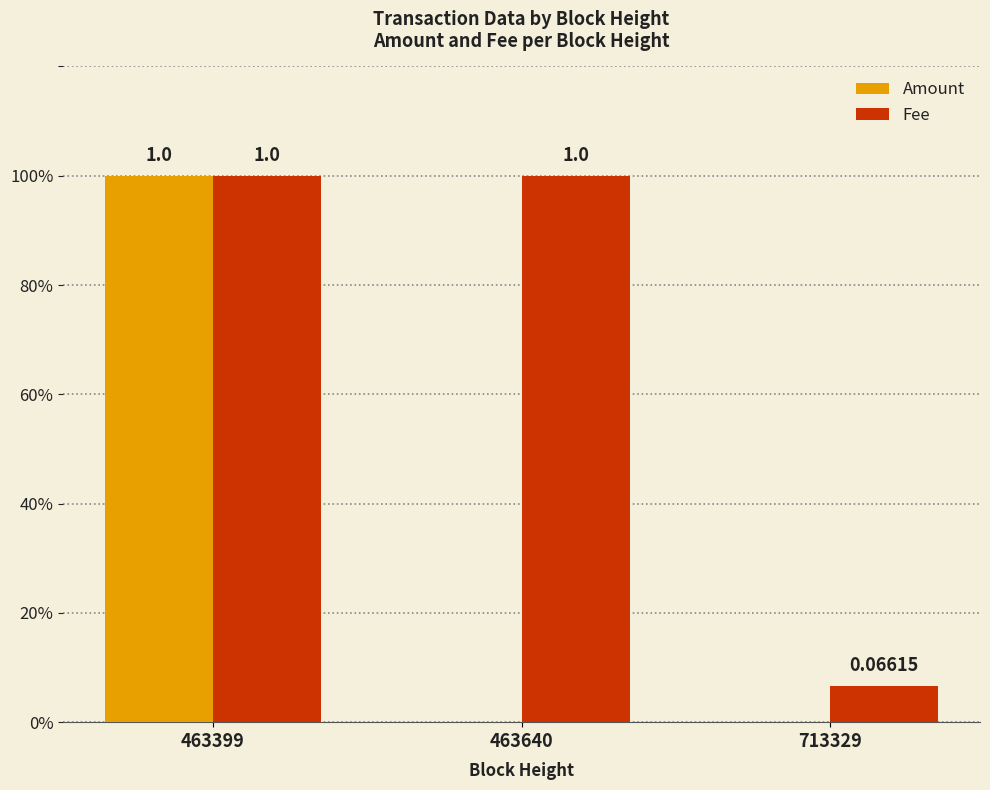

List the labels in order of Fee value, smallest first.

713329, 463399, 463640